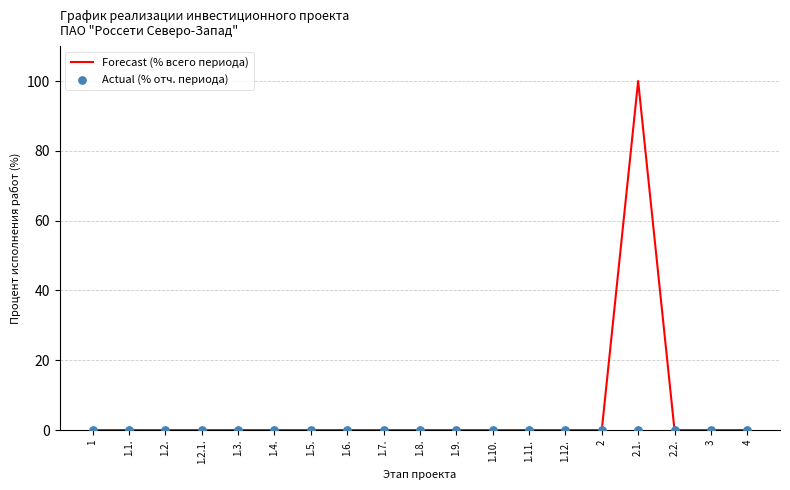

At how many categories does at least one series exceed 76?

1